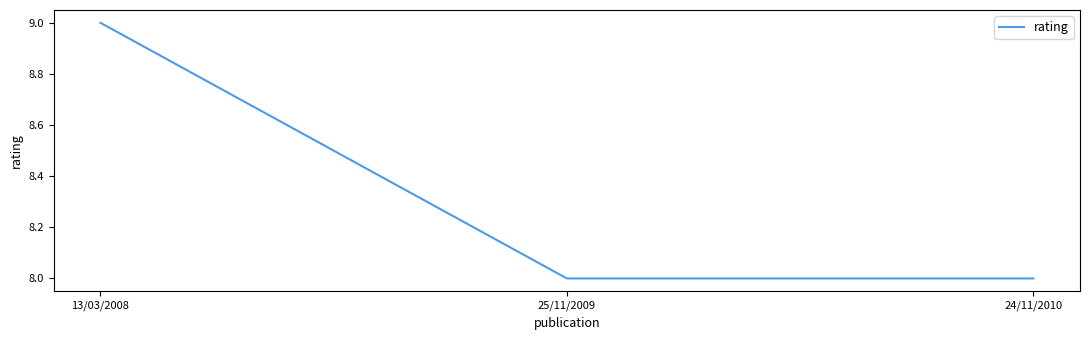

Does the chart display data point markers on the line(s)?

No